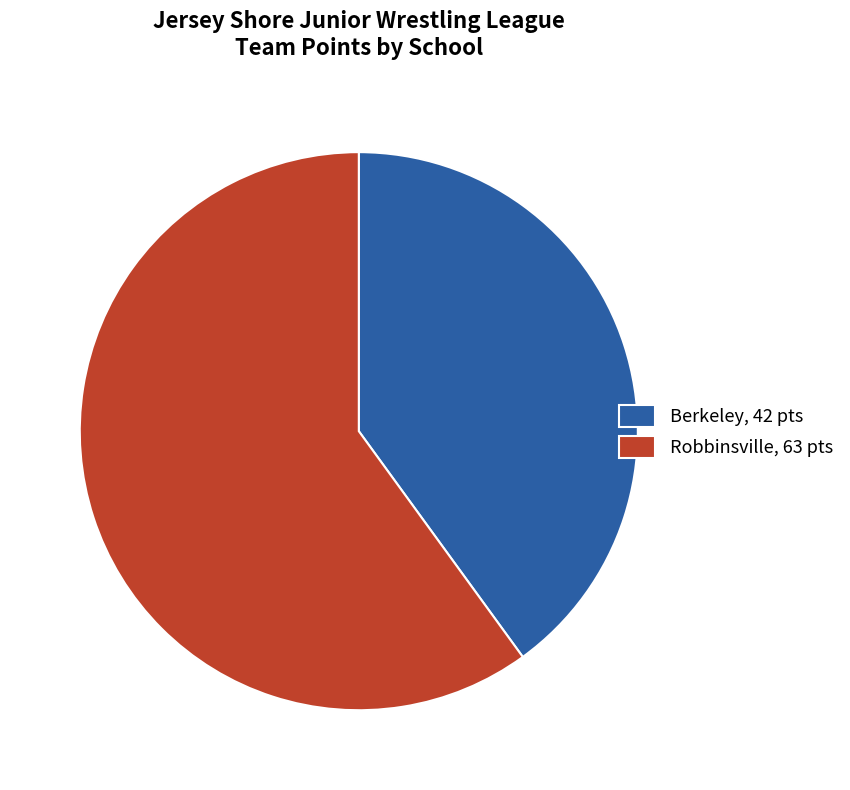

Does any single category account for the majority?

Yes